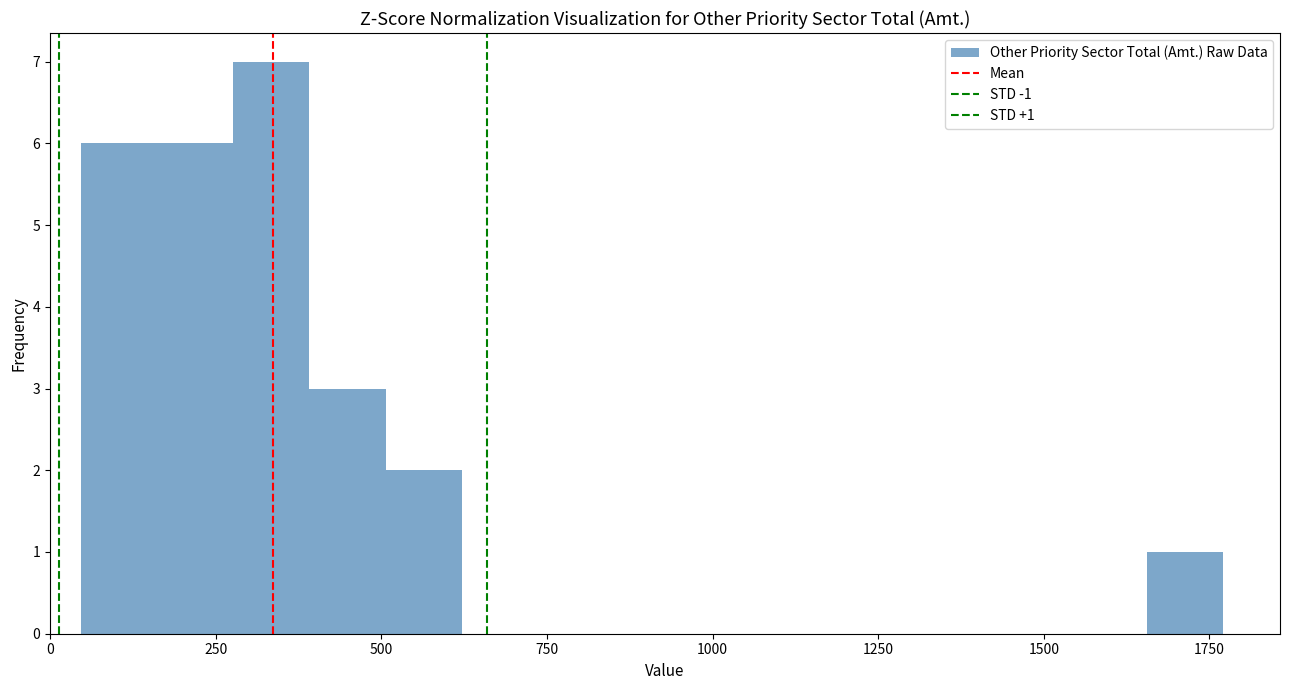

Read against the x-axis, roughly where is the centre of the tallest bar?

350